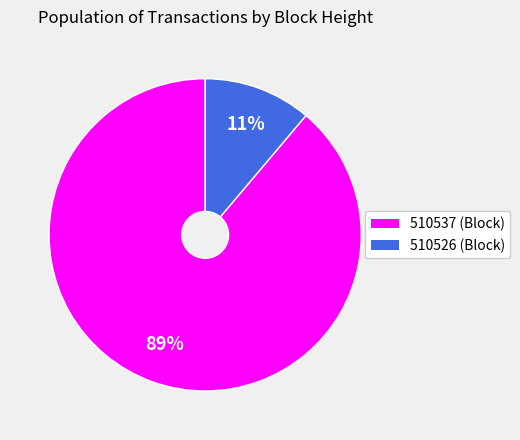

To the nearest percent, what percentage of the pie is 510526?

11%